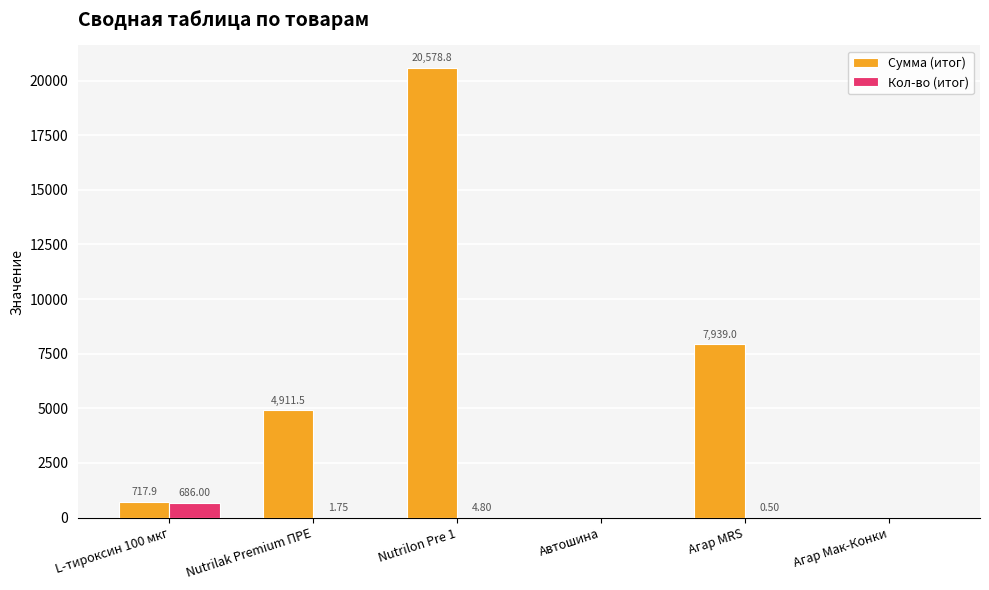

Is the value of Сумма (итог) at Nutrilak Premium ПРЕ greater than the value of Кол-во (итог) at L-тироксин 100 мкг?

Yes